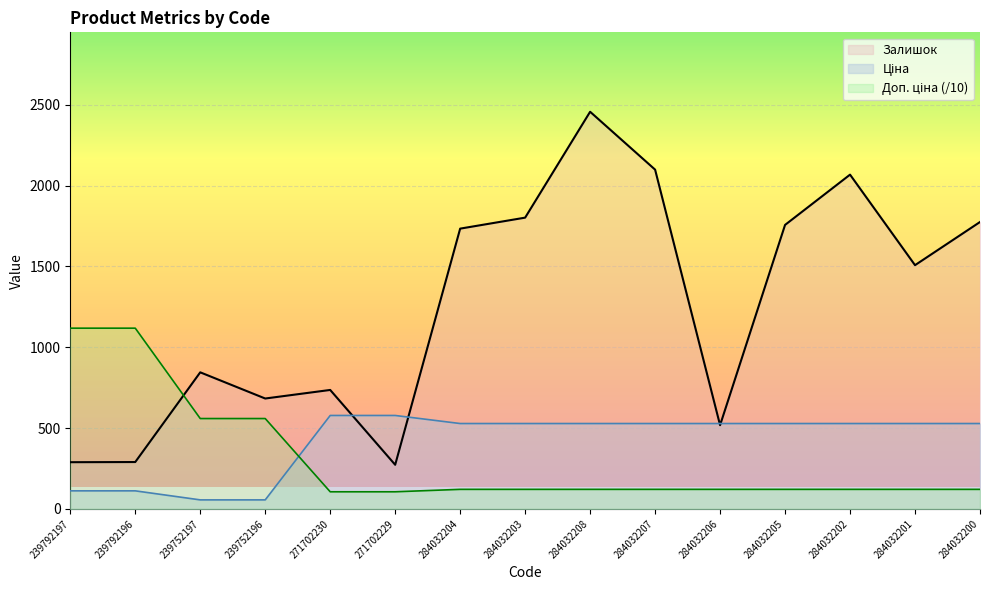

At which label does Залишок reach its minimum?

271702229